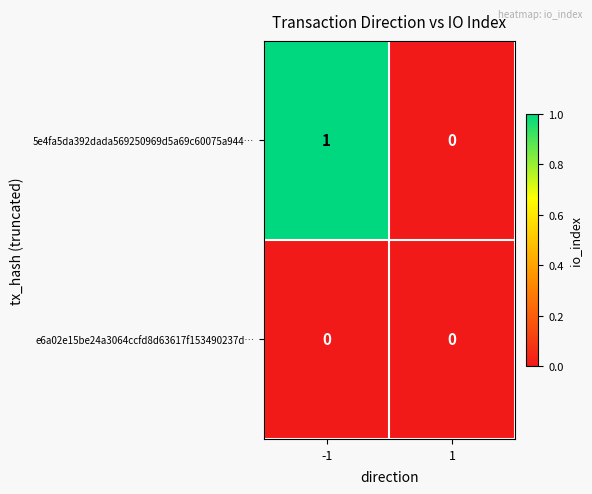

Between -1 and 1, which series saw the biggest shift?

5e4fa5da392dada569250969d5a69c60075a944…